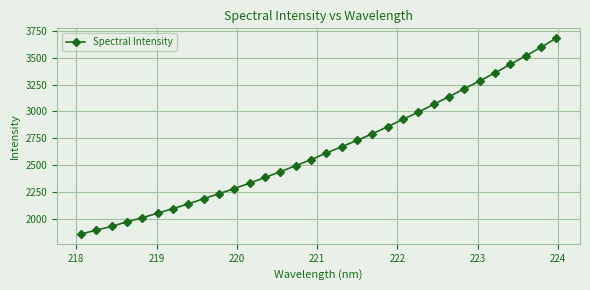

What is the value of the 22nd point from the left?

2926.1